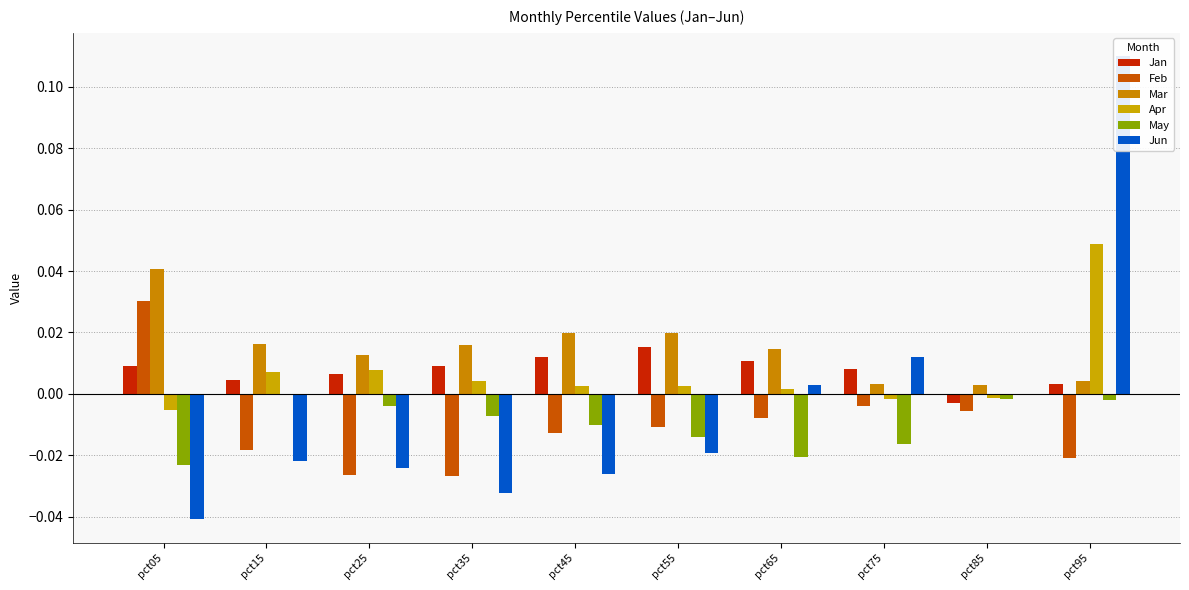

Which series has the largest range (max minus min)?

Jun